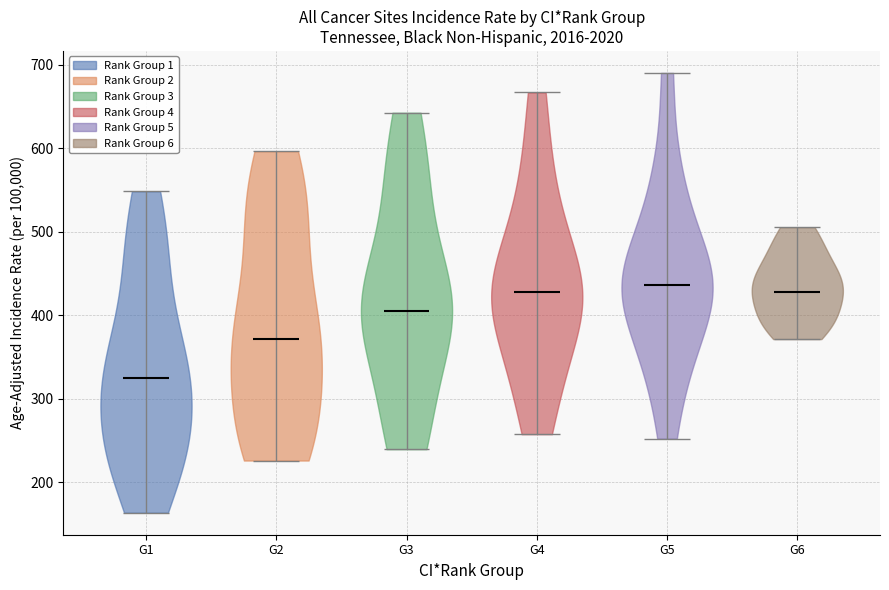

Reading left to right, read every violin against the y-axis: where its median line is, and the lowest and highest points it reaches. The values are not printed on the chart, so give them approximately, as read against the axis.

G1: median line 330, lowest point 160, highest point 550
G2: median line 370, lowest point 230, highest point 600
G3: median line 410, lowest point 240, highest point 640
G4: median line 430, lowest point 260, highest point 670
G5: median line 440, lowest point 250, highest point 690
G6: median line 430, lowest point 370, highest point 510